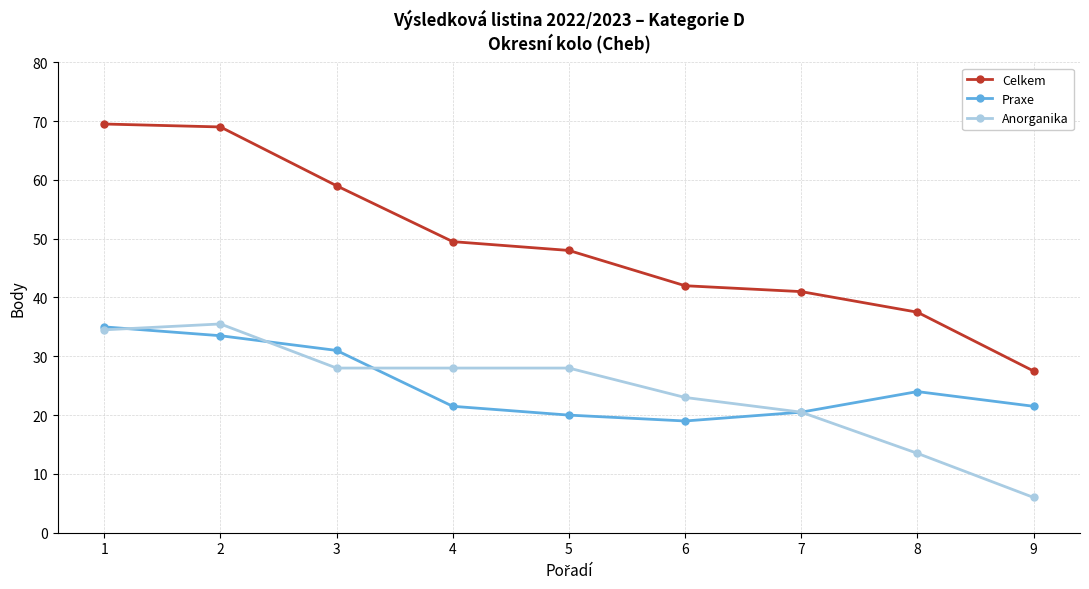

True or false: Praxe and Celkem cross at least once.

False